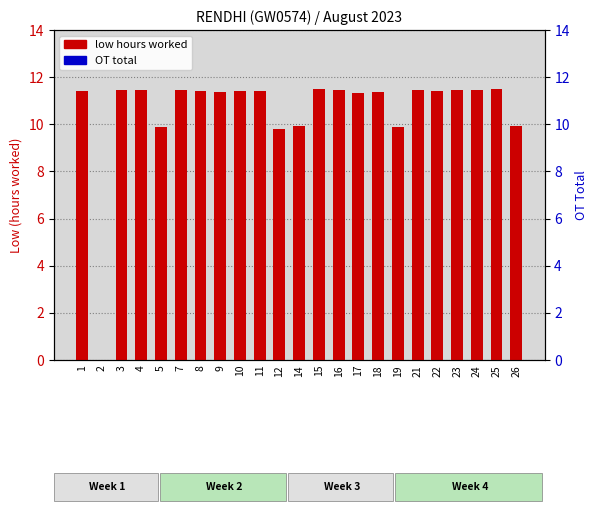

Which series has the largest range (max minus min)?

low hours worked